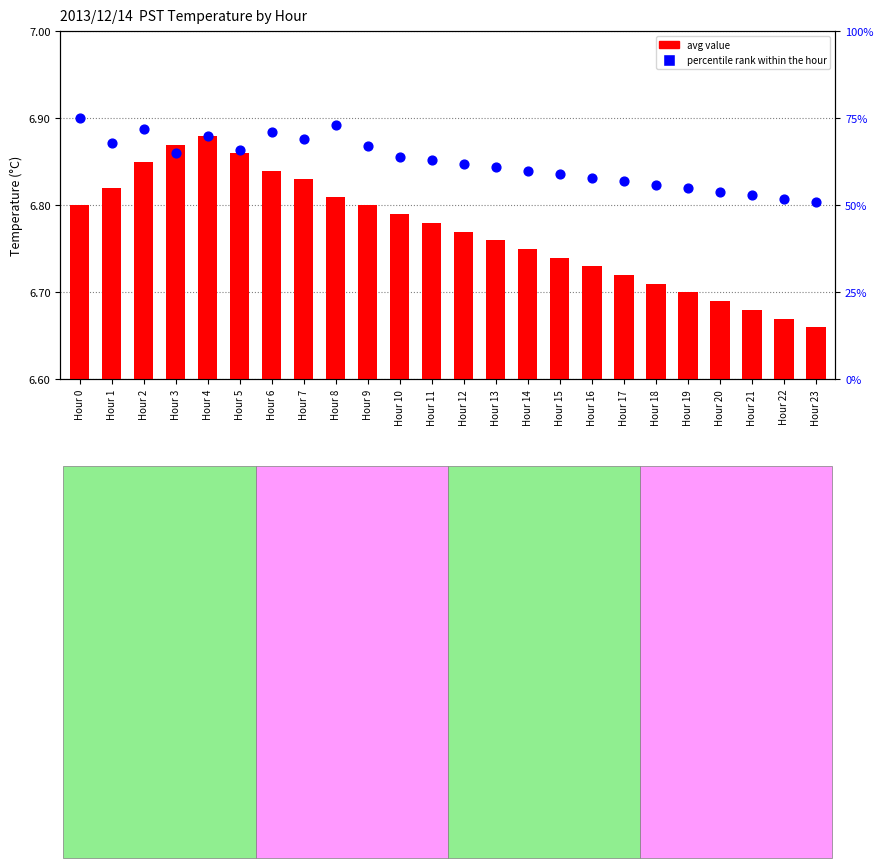

Which series reaches the minimum Y coordinate?

avg value (offset from 6.60)